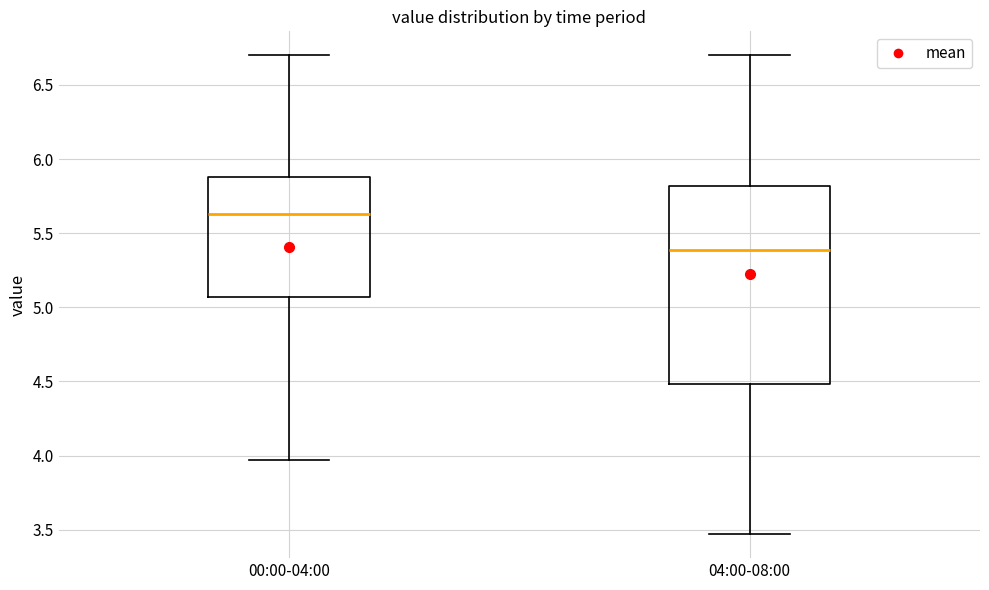

Reading left to right, transcribe this box plot: for each box, give where its median line is, the range the box spans, and where its two whiskers end, as read against the y-axis. The values are not printed on the chart, so give them approximately, as read against the axis.

00:00-04:00: median 5.65, box 5.05 to 5.90, whiskers 3.95 to 6.70
04:00-08:00: median 5.40, box 4.50 to 5.80, whiskers 3.45 to 6.70